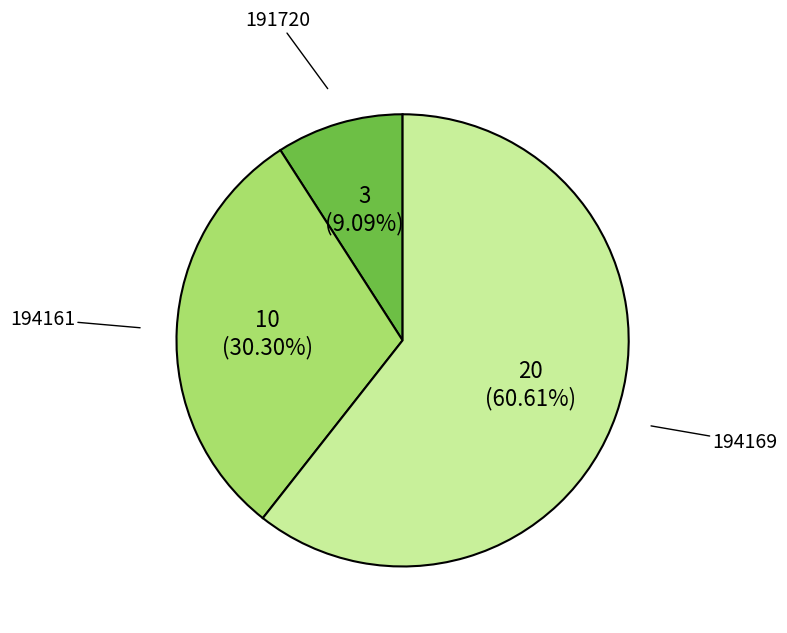

What percentage is the 191720 slice, to the nearest percent?

9%